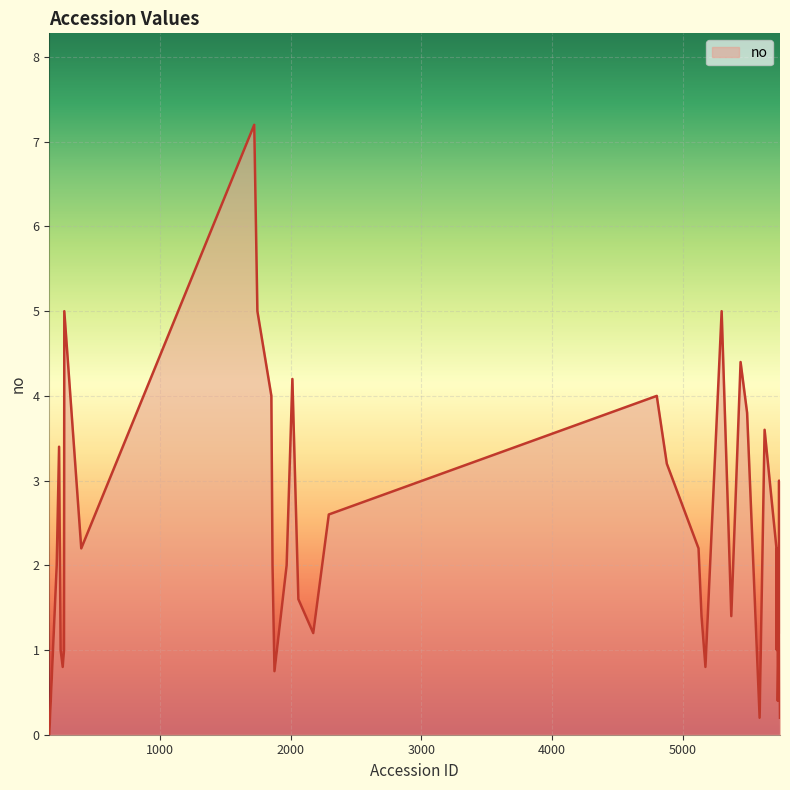

Where is the data nearest to the value 3?

5739